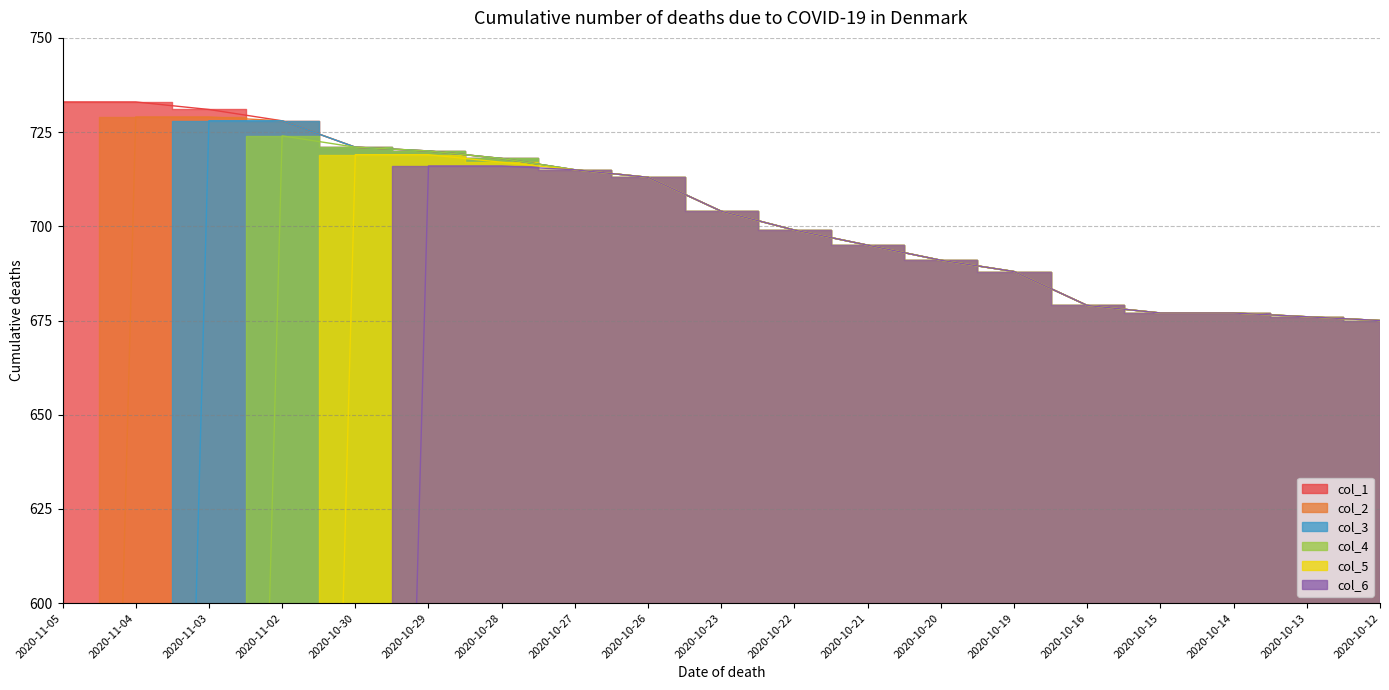

At which label is col_1 closest to 704?

2020-10-23